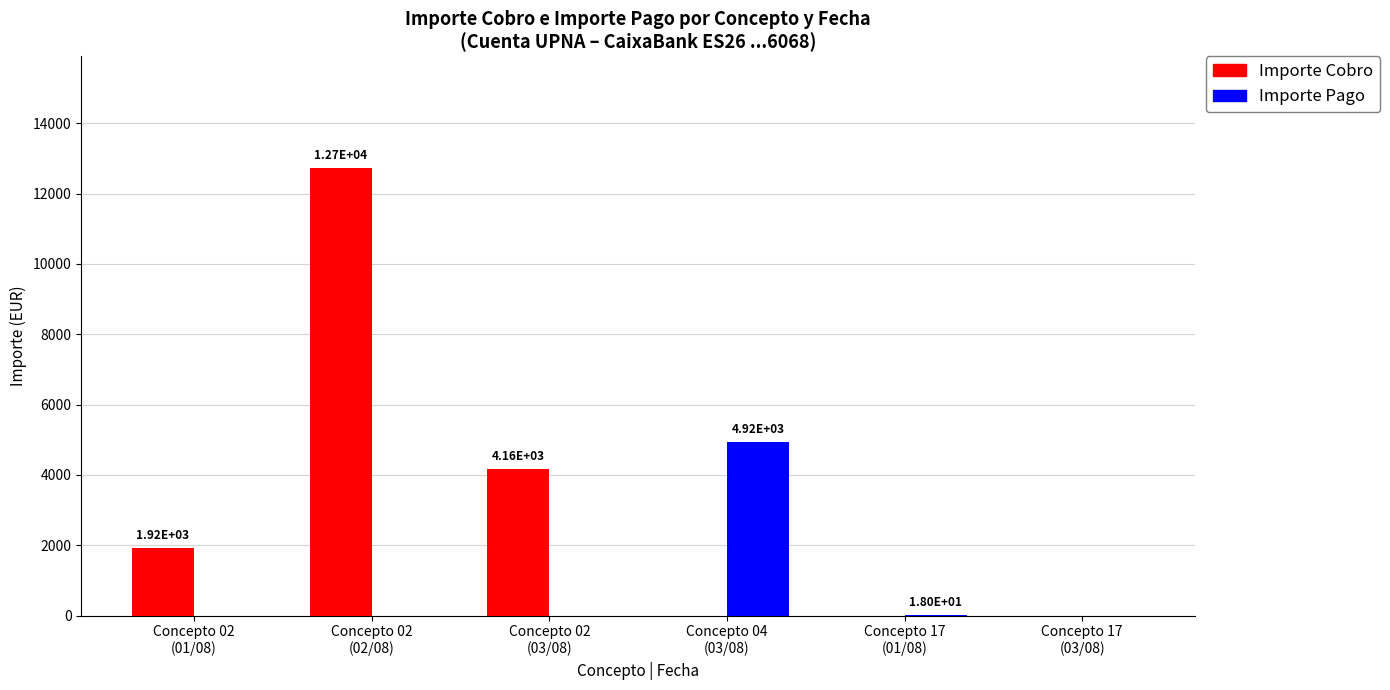

Between Concepto 04
(03/08) and Concepto 17
(01/08), which series saw the biggest shift?

Importe Pago